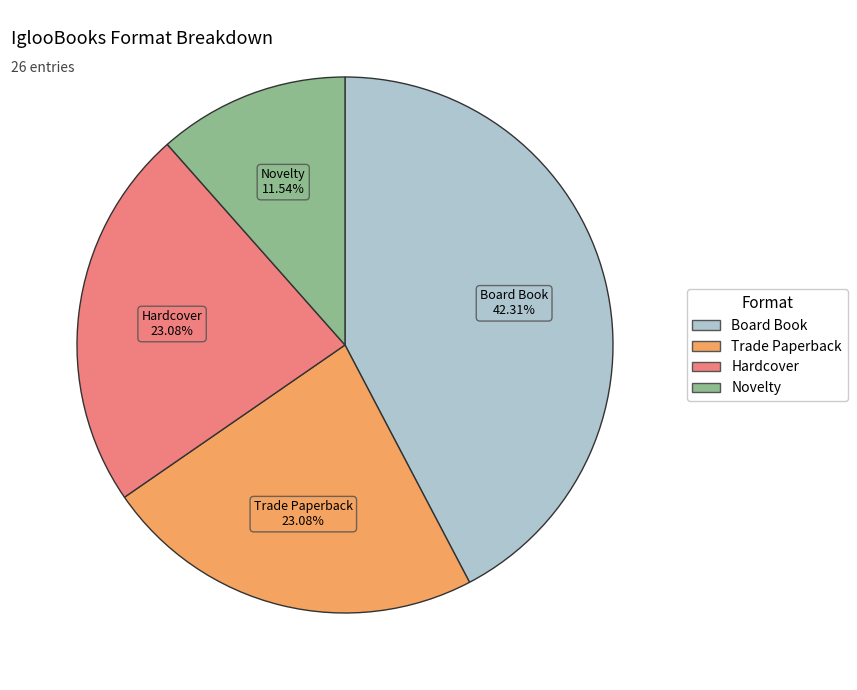

Do Board Book and Trade Paperback together represent more than half of the pie?

Yes